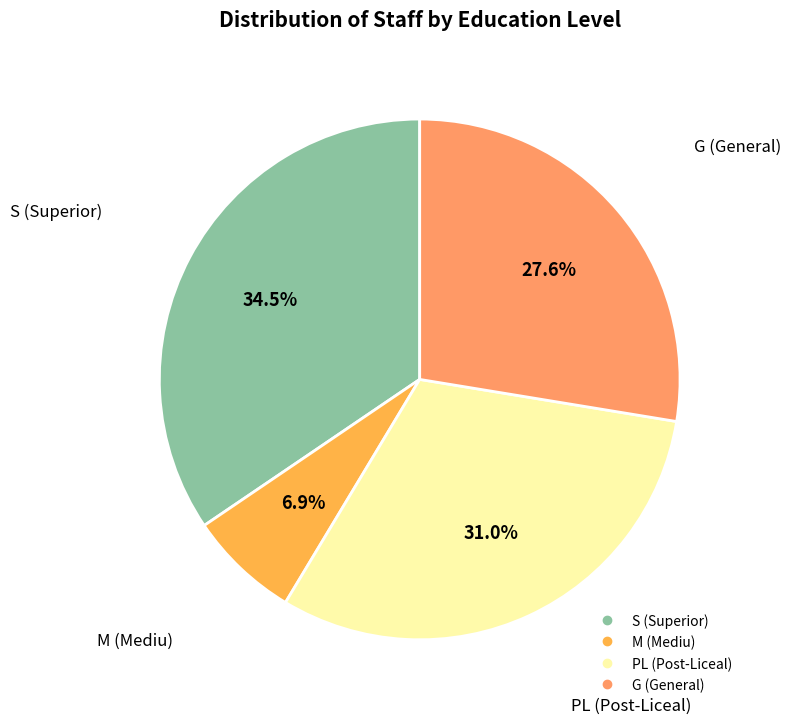

To the nearest percent, what portion does G represent?

28%